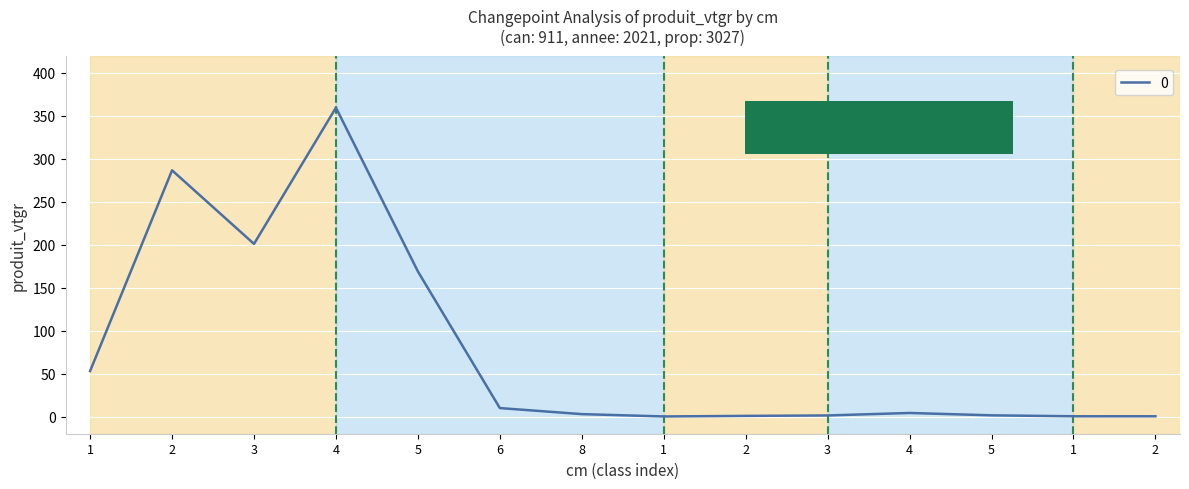

Count the number of values greater than 4.

7